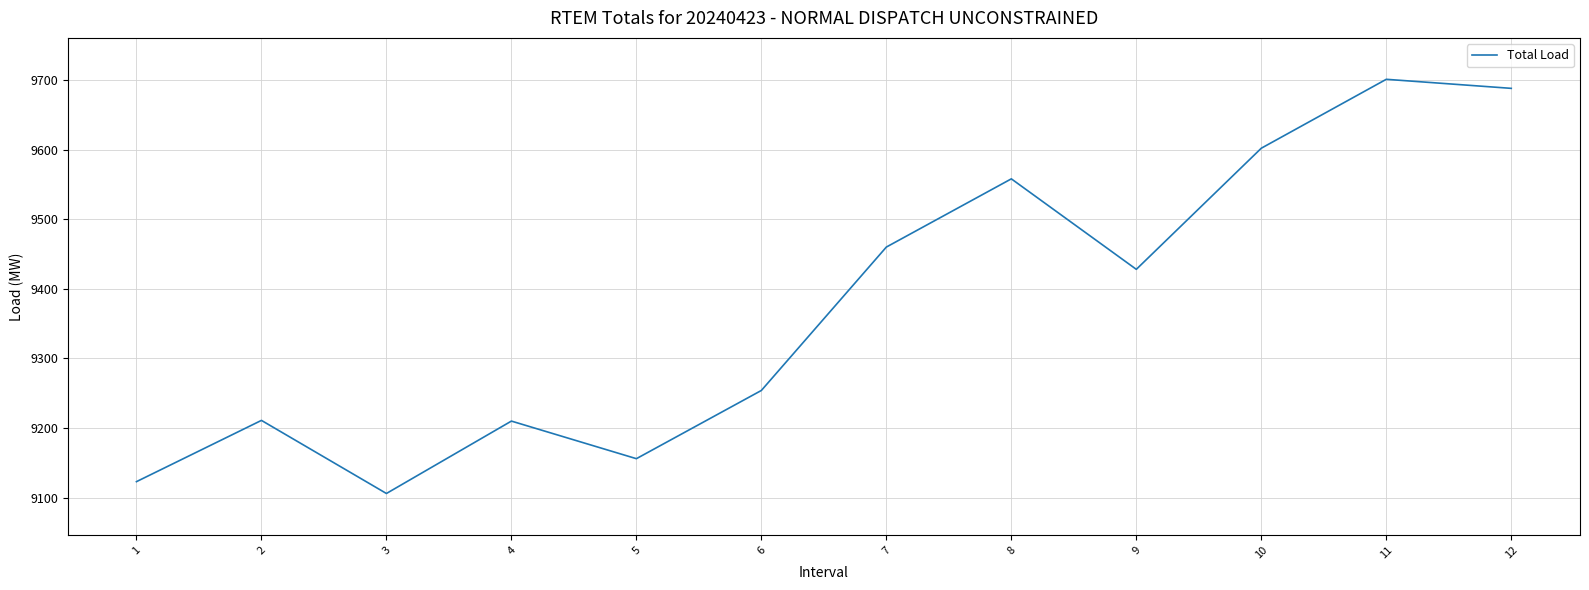

What is the sum of all values?

112497